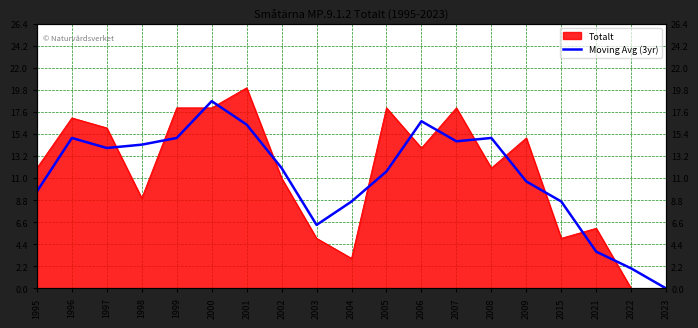

Is it true that the value at 2009 is 6.6?

False